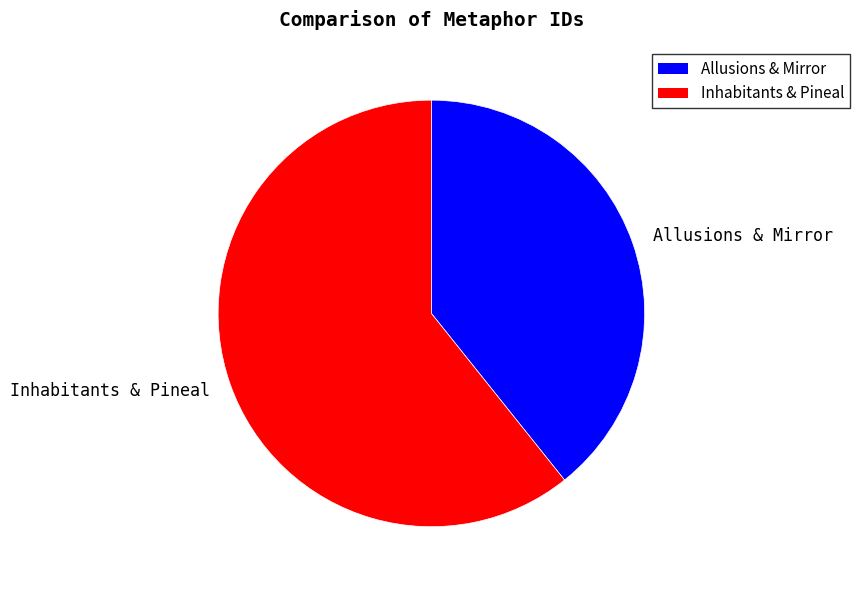

Does any single category account for the majority?

Yes